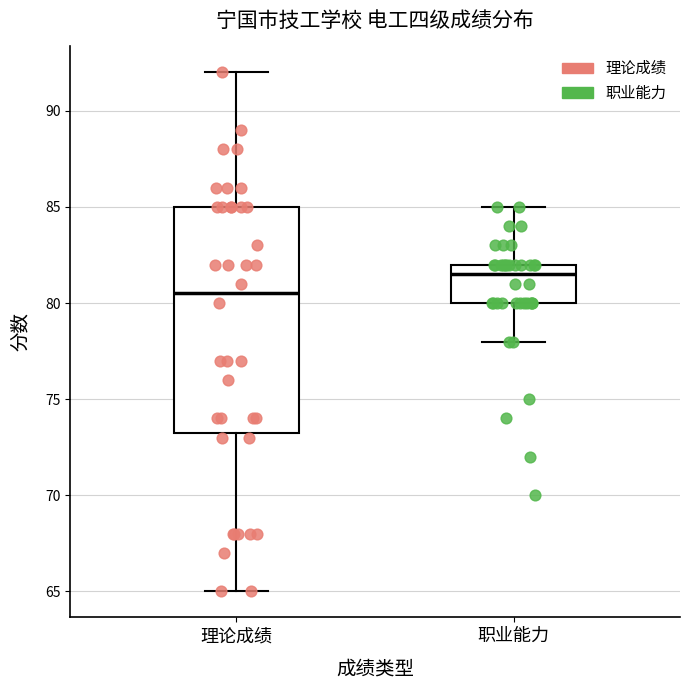

Reading left to right, transcribe this box plot: for each box, give where its median line is, the range the box spans, and where its two whiskers end, as read against the y-axis. The values are not printed on the chart, so give them approximately, as read against the axis.

理论成绩: median 80.5, box 73.5 to 85.0, whiskers 65.0 to 92.0
职业能力: median 81.5, box 80.0 to 82.0, whiskers 78.0 to 85.0